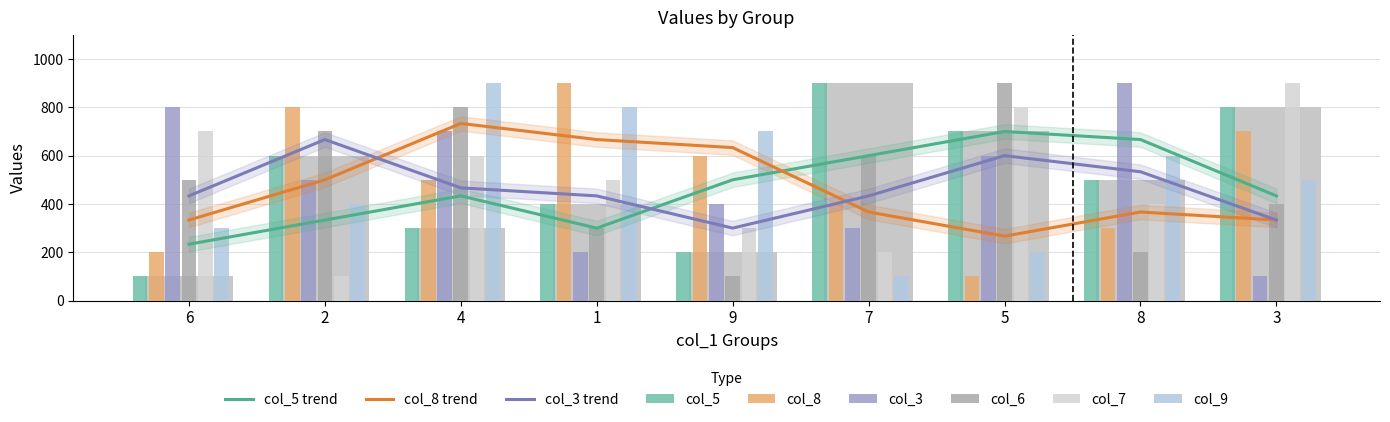

Where does the col_6 series first go above 500?

2